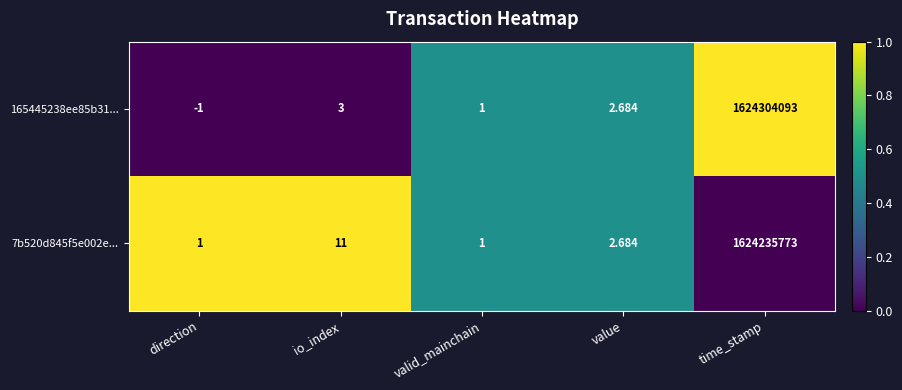

At which label does 165445238ee85b31... reach its minimum?

direction